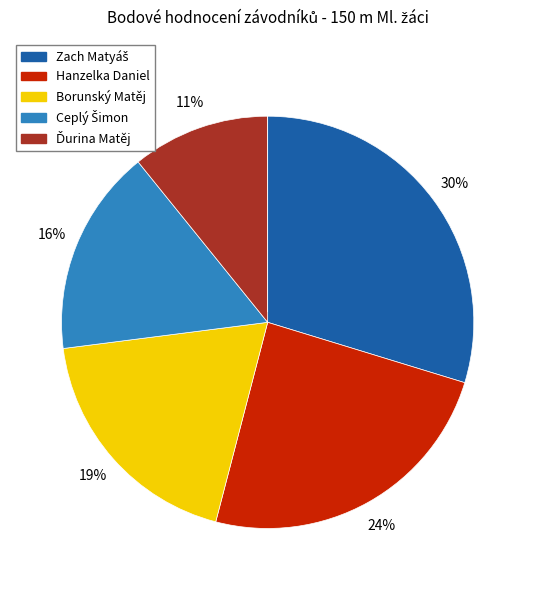

To the nearest percent, what is the difference between the largest and smallest slice percentages?

30%